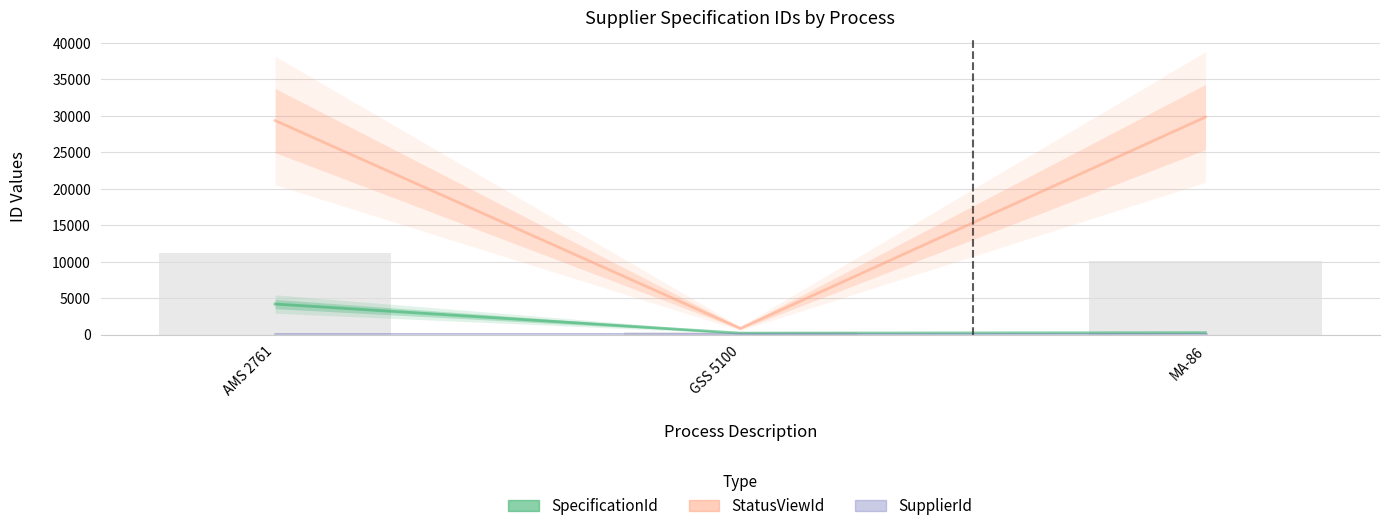

The value of SupplierId at MA-86 is 88. True or false?

False